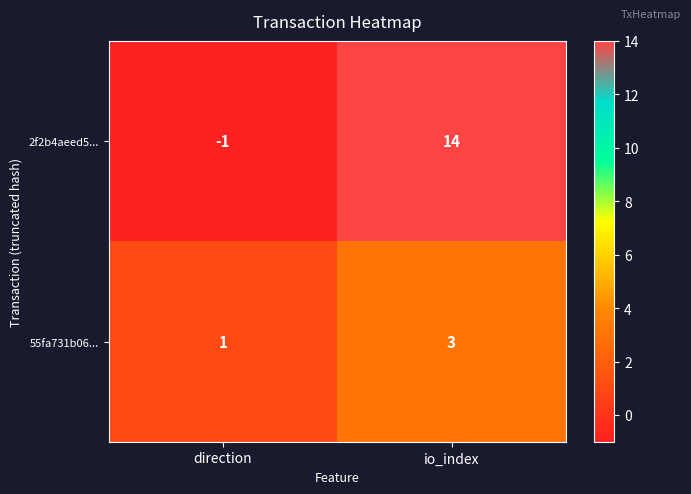

At how many categories does at least one series exceed 12?

1